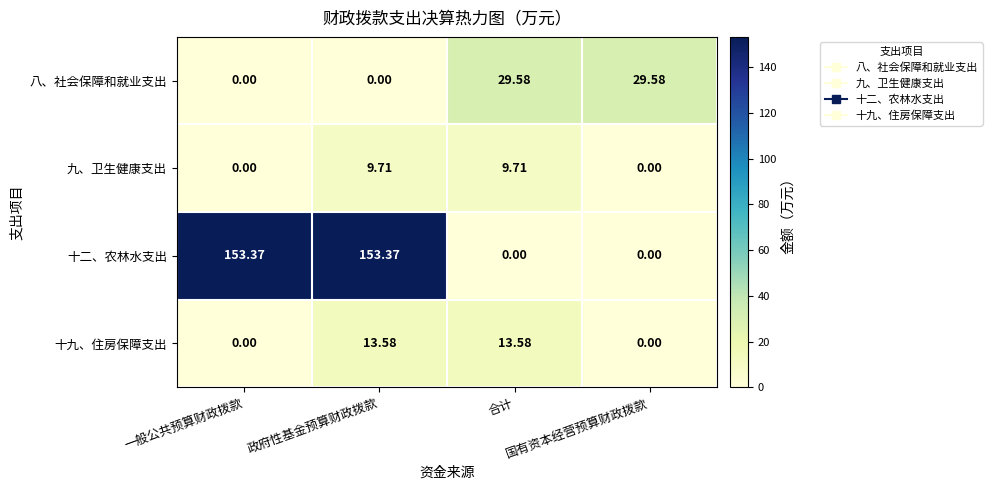

Which series has the widest spread of values?

十二、农林水支出